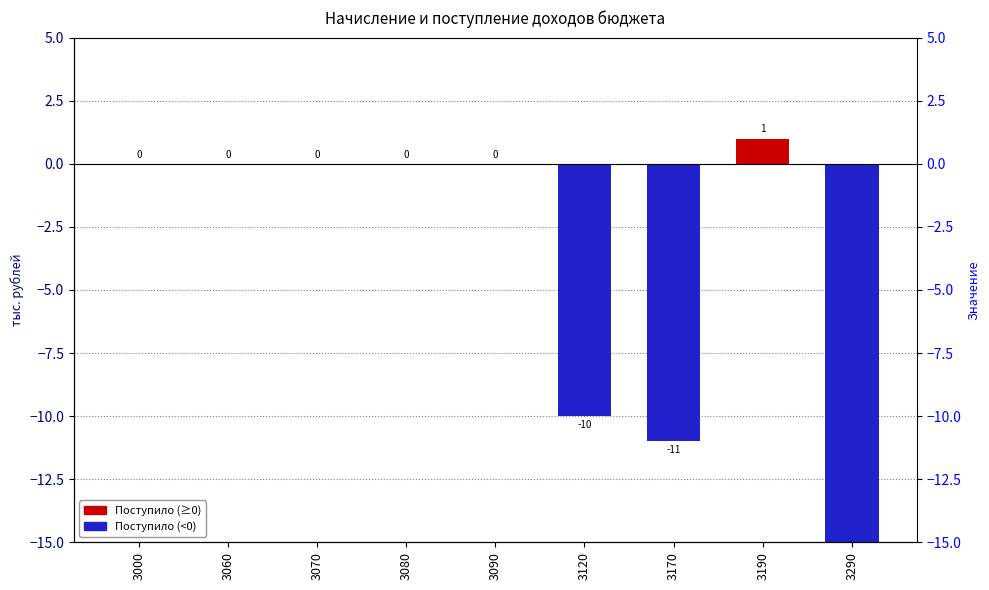

True or false: the data shows 0 at 3060.

True